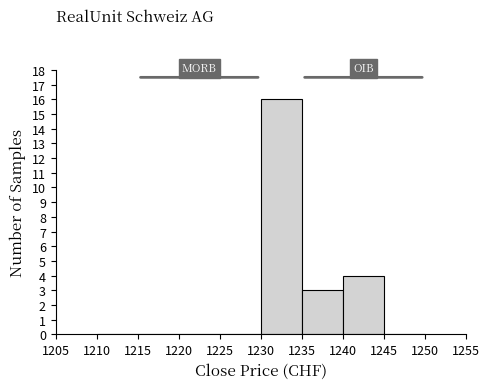

Reading left to right, transcribe this chart: for each bar, give the range it covers on the x-axis and its height. The values are not printed on the chart, so give them approximately, as read against the axis.

1210 to 1215: 0
1215 to 1220: 0
1220 to 1225: 0
1225 to 1230: 0
1230 to 1235: 16
1235 to 1240: 3
1240 to 1245: 4
1245 to 1250: 0